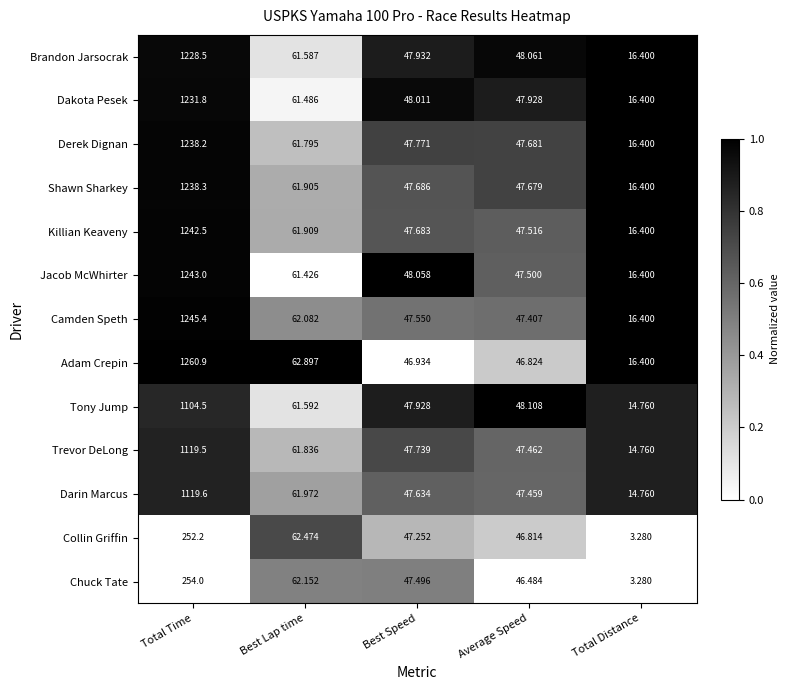

Rank the series by their maximum value, from highest to lowest.

Adam Crepin, Camden Speth, Jacob McWhirter, Killian Keaveny, Shawn Sharkey, Derek Dignan, Dakota Pesek, Brandon Jarsocrak, Darin Marcus, Trevor DeLong, Tony Jump, Chuck Tate, Collin Griffin